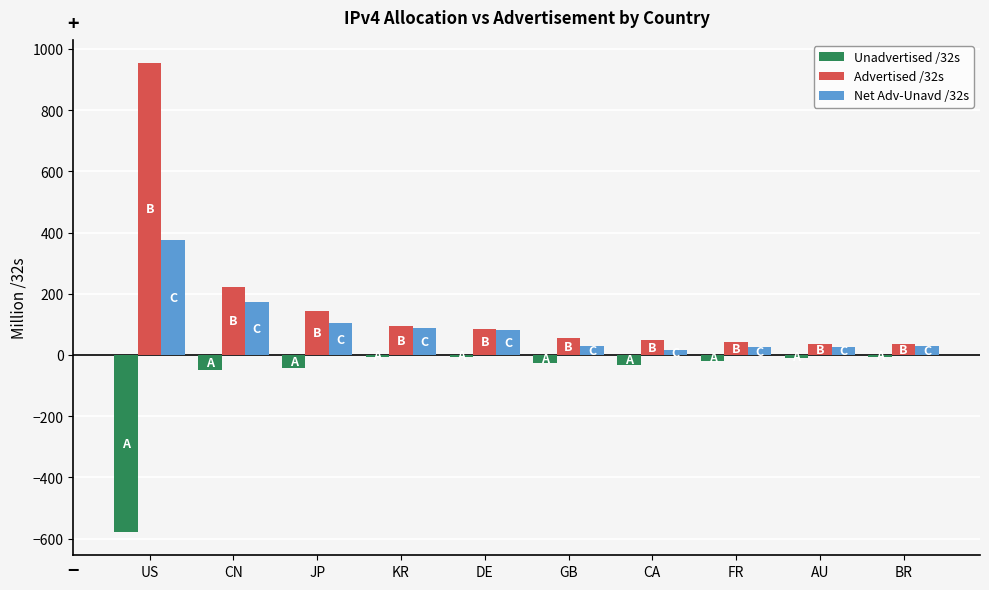

Which label corresponds to the largest value in the chart?

US